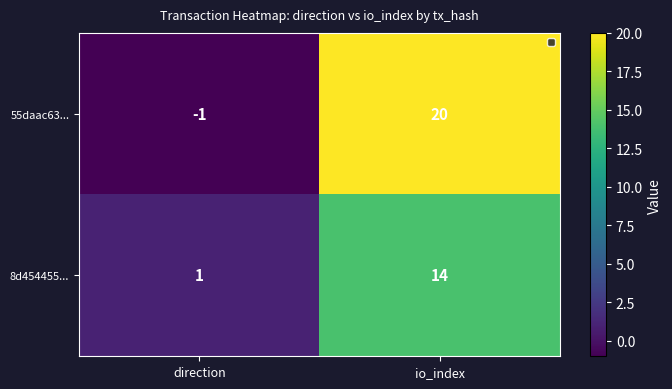

Reading left to right, what are all the values shown in this chart?

55daac63...: -1	20
8d454455...: 1	14